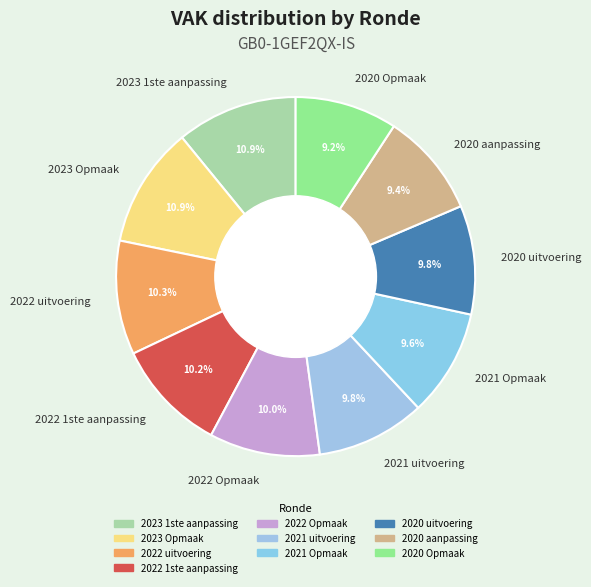

Approximately how many times larger is the value at 2023 1ste aanpassing compared to 2023 Opmaak?

1.0